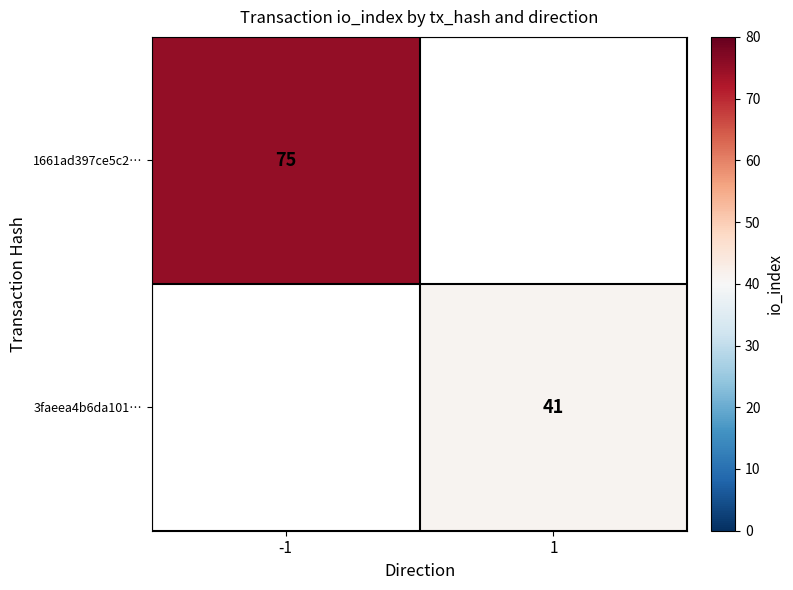

The 3faeea4b6da101… series shows 41 at 1. True or false?

True